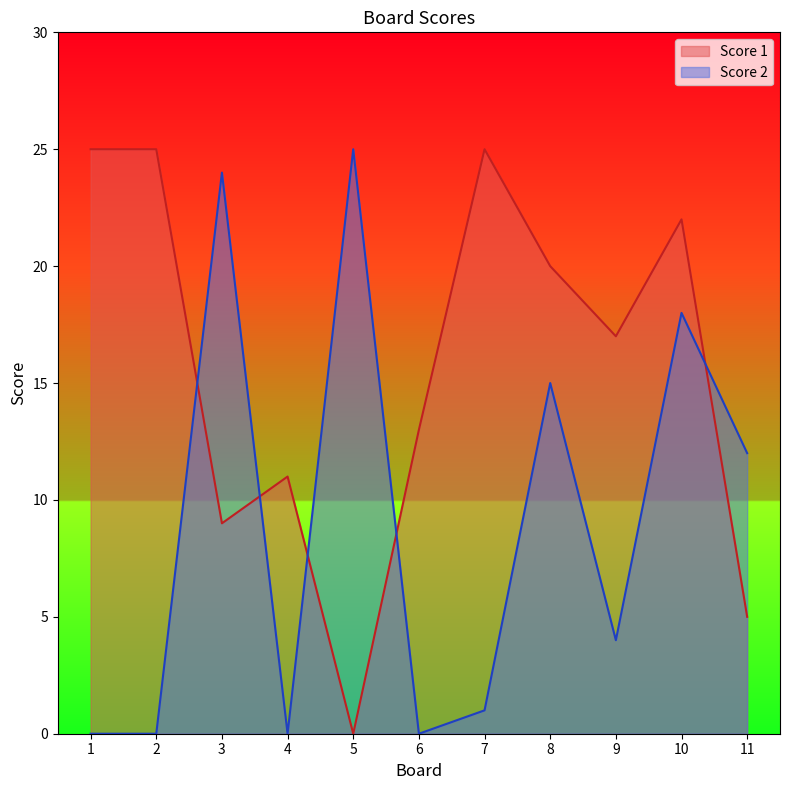

At 7, list the series in order from largest to smallest.

Score 1, Score 2